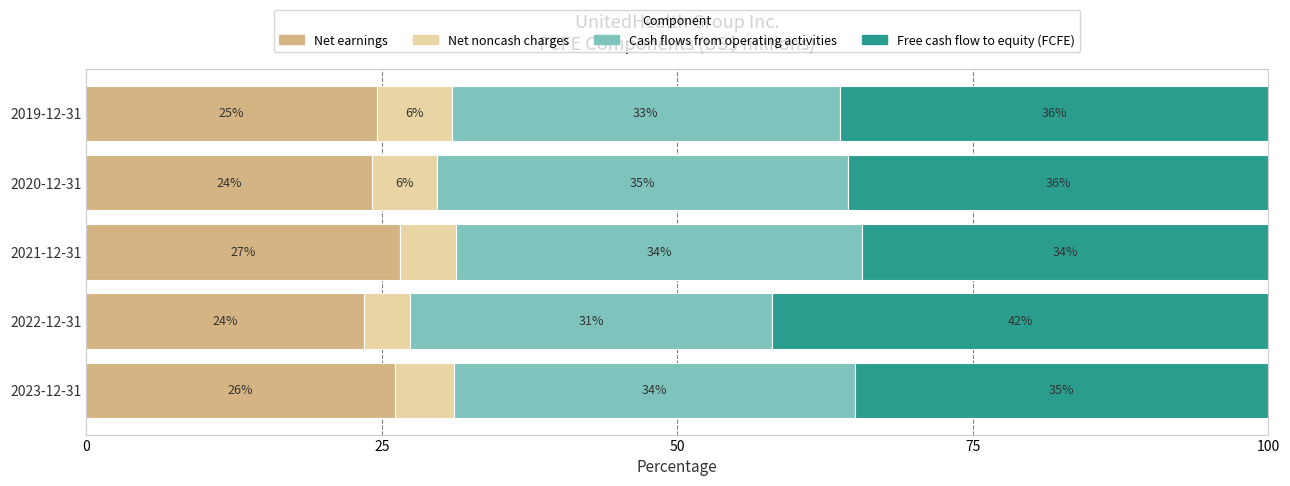

What are all the series names shown in the legend?

Net earnings, Net noncash charges, Cash flows from operating activities, Free cash flow to equity (FCFE)